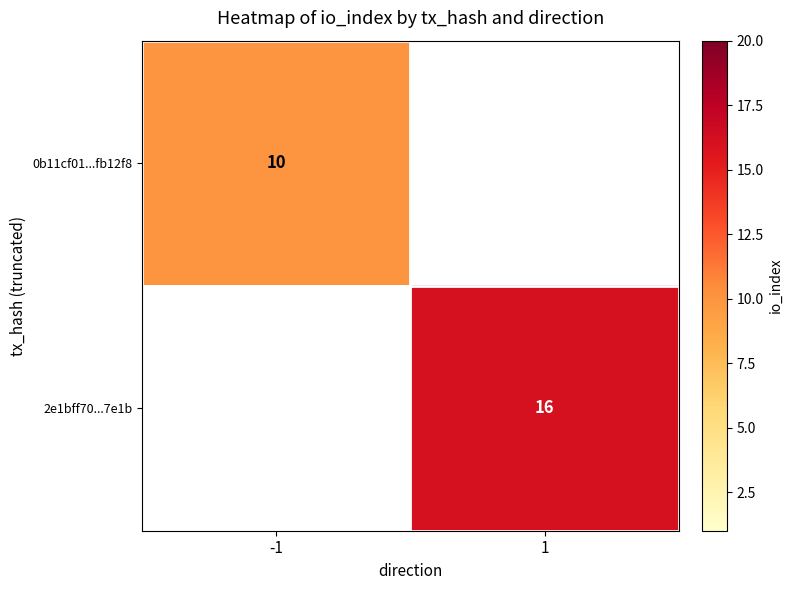

The value of 2e1bff70...7e1b at 1 is 16. True or false?

True